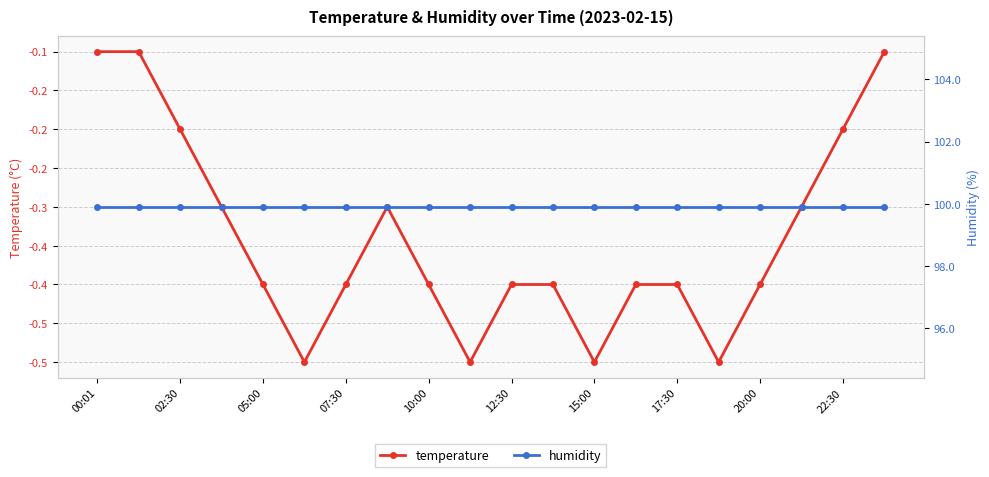

What position from the right is 00:01?

20